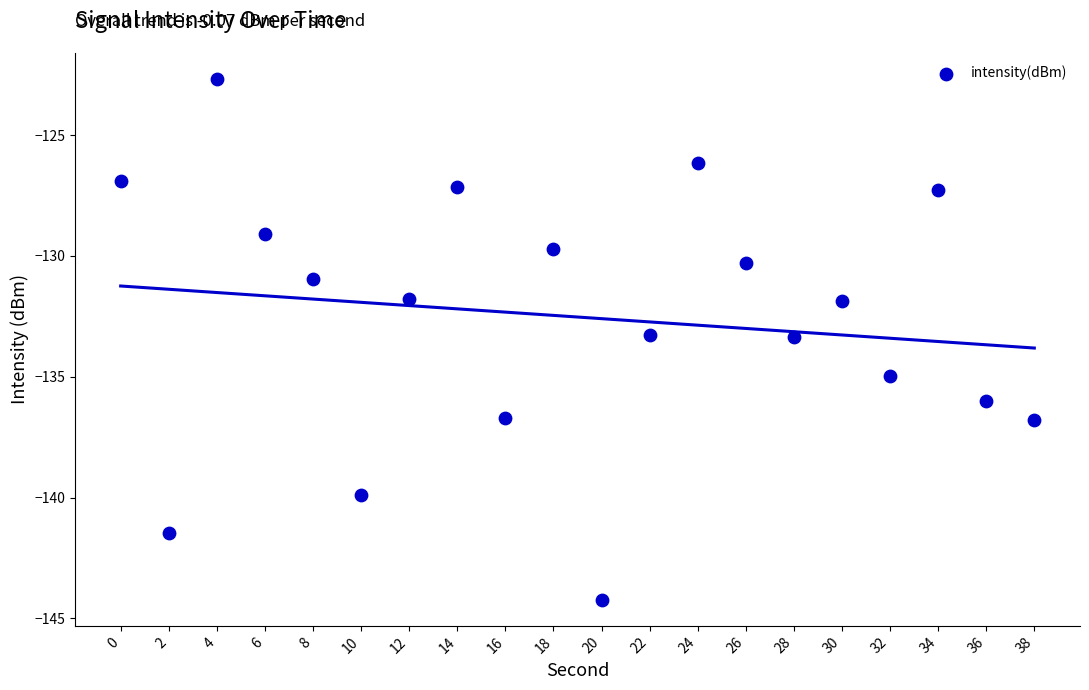

What is the range of X values (max minus min)?

38.0